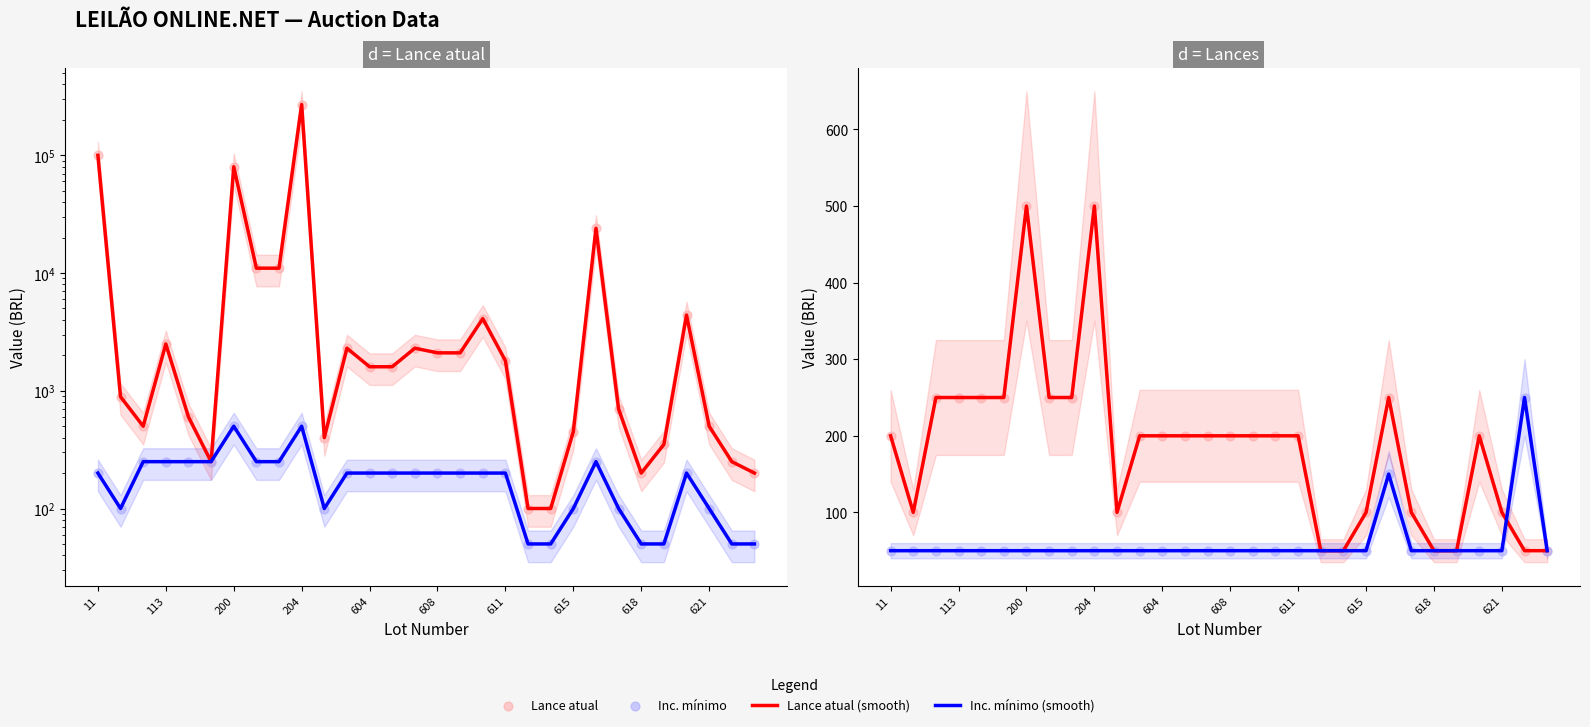

What is the total value across all series at 621?

1300